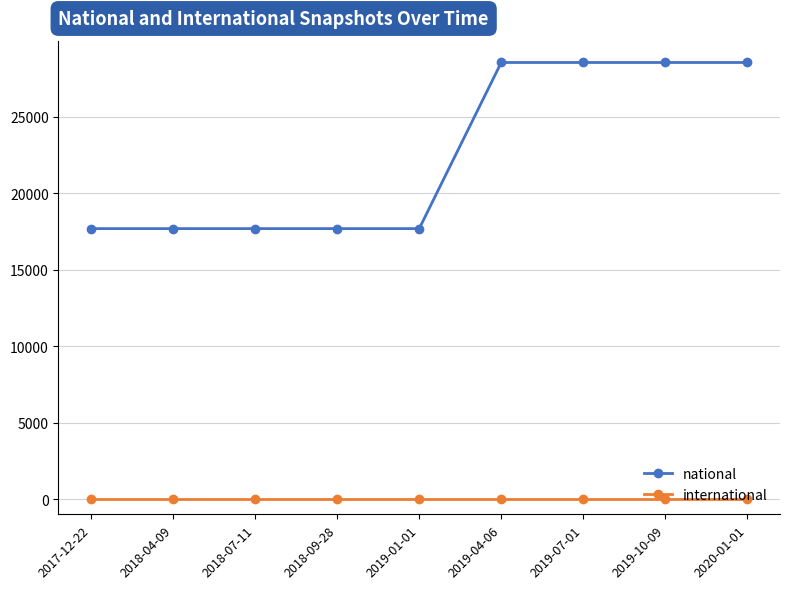

Rank the series by their average value, from lowest to highest.

international, national